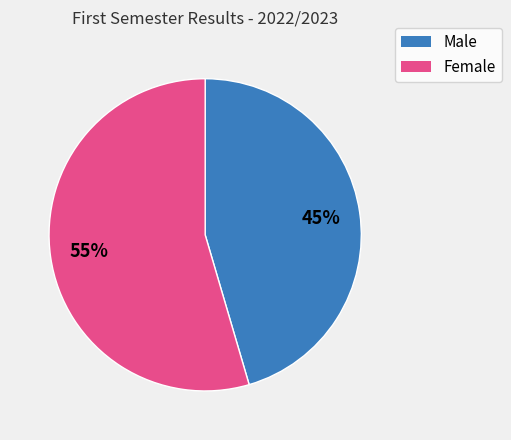

To the nearest percent, what is the average slice percentage?

50%